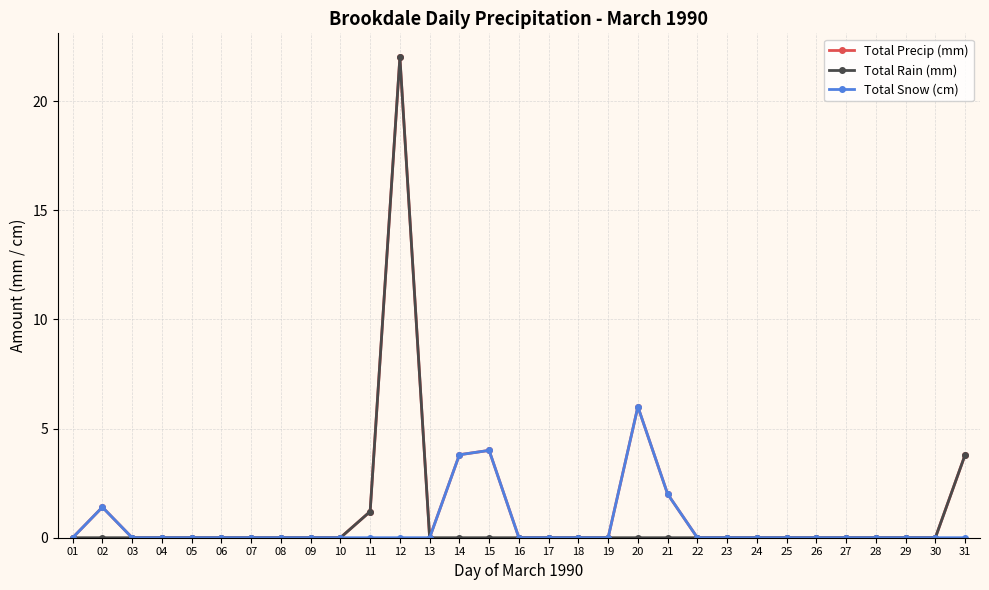

What is the maximum value shown in the chart?

22.0